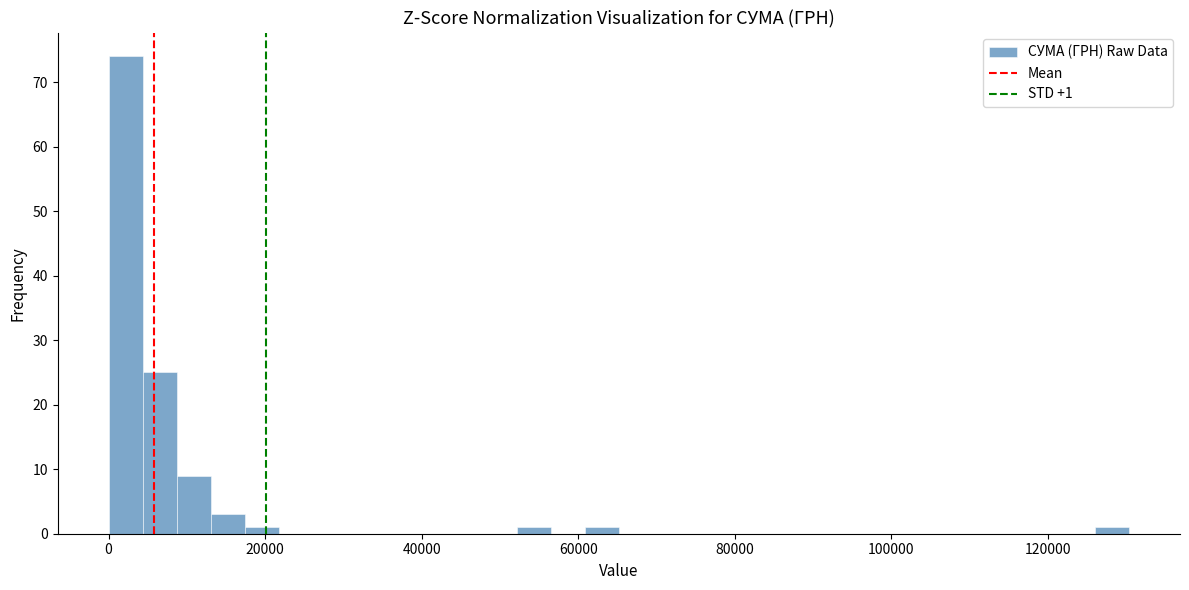

Read against the x-axis, roughly where is the centre of the tallest bar?

2000